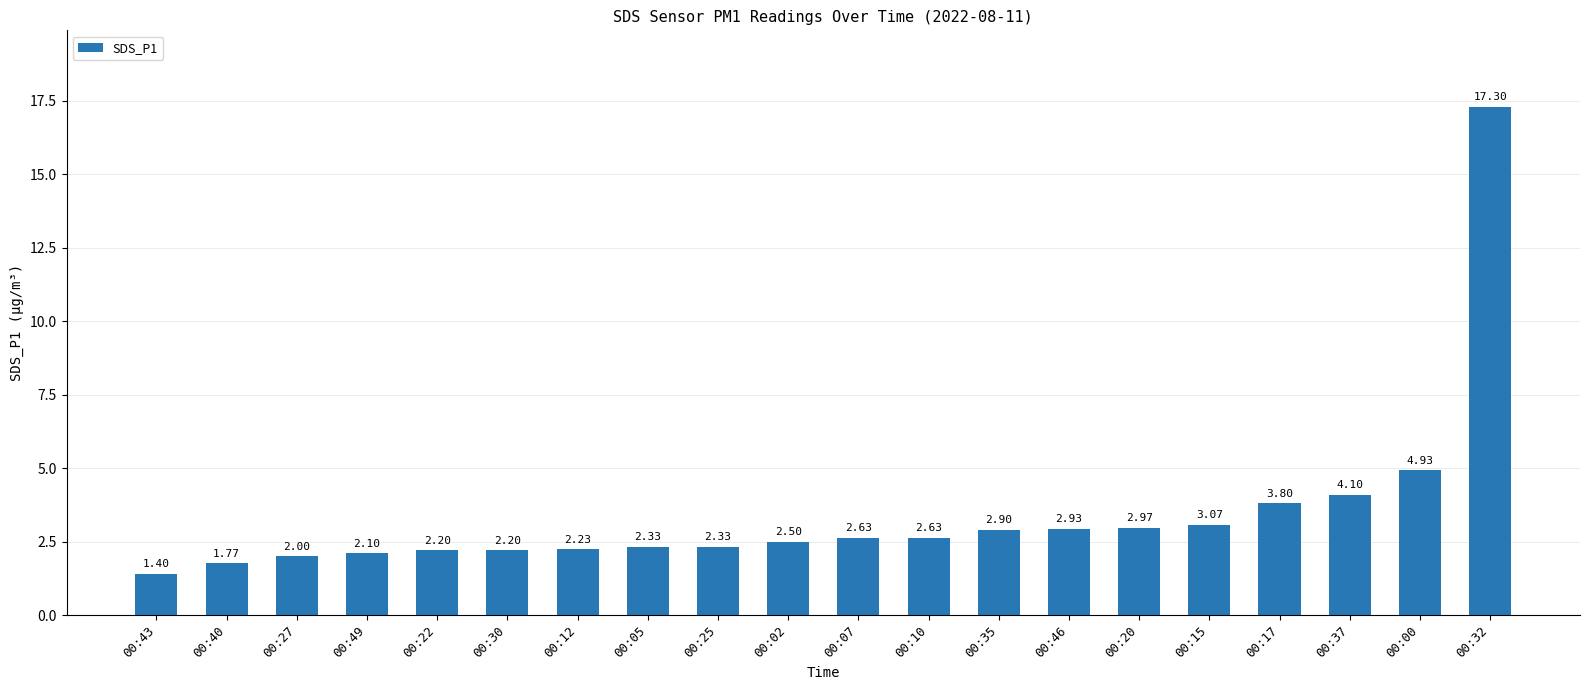

What is the change in value from 00:07 to 00:32?

+14.7